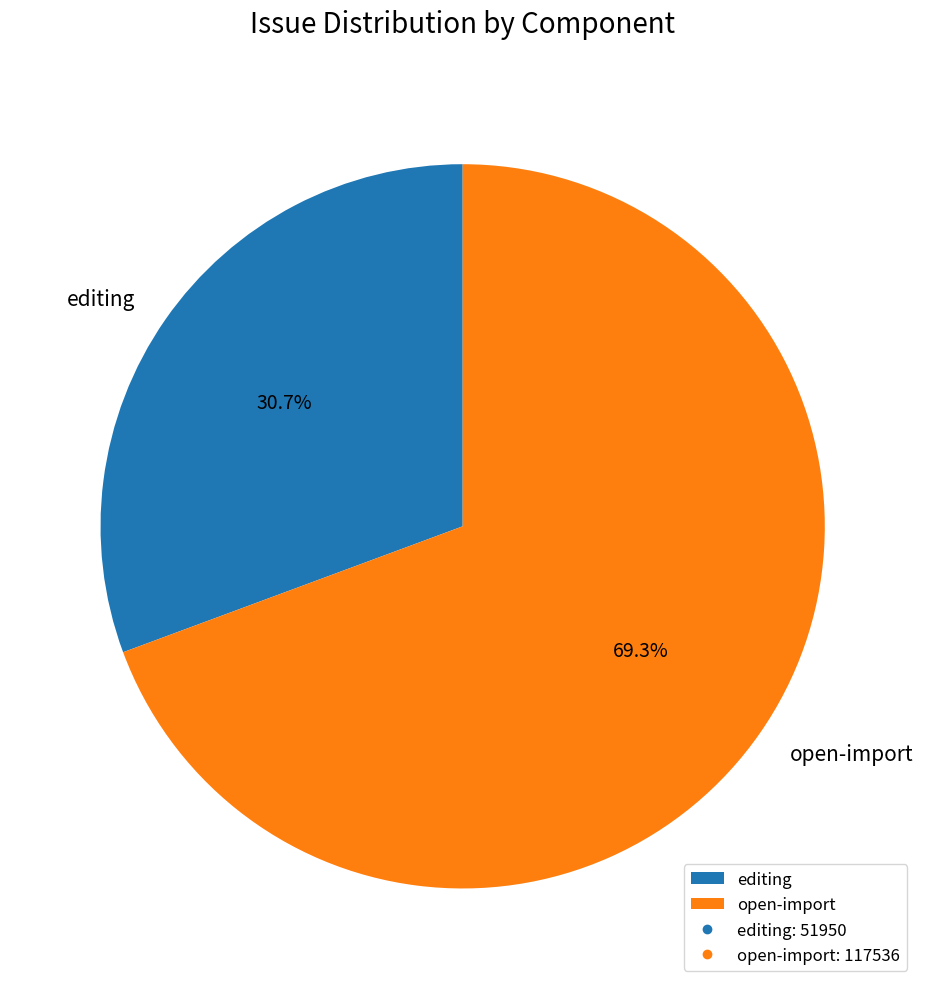

To the nearest percent, what portion does open-import represent?

69%